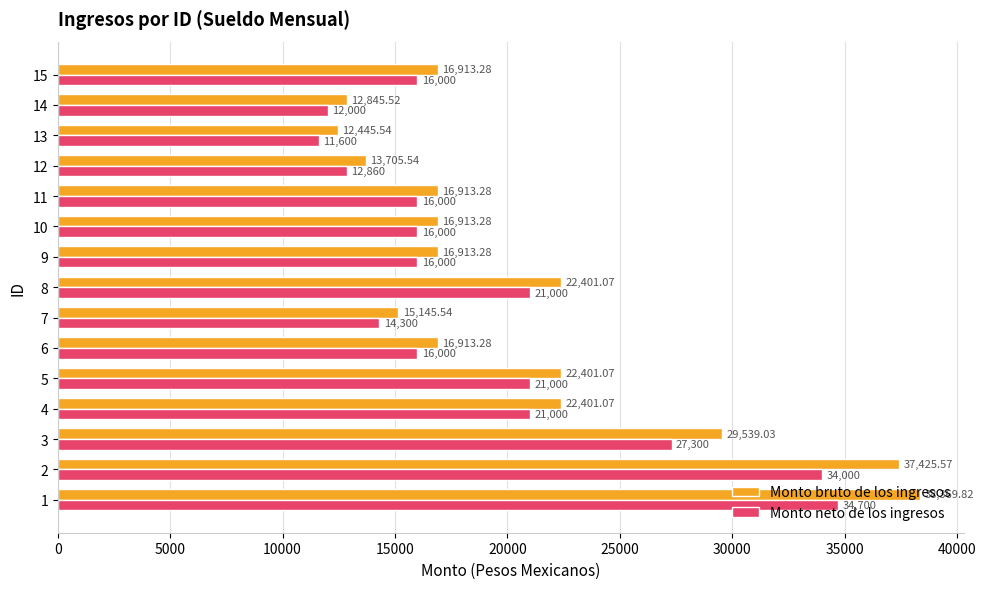

Which series changed the most between 2 and 8?

Monto bruto de los ingresos